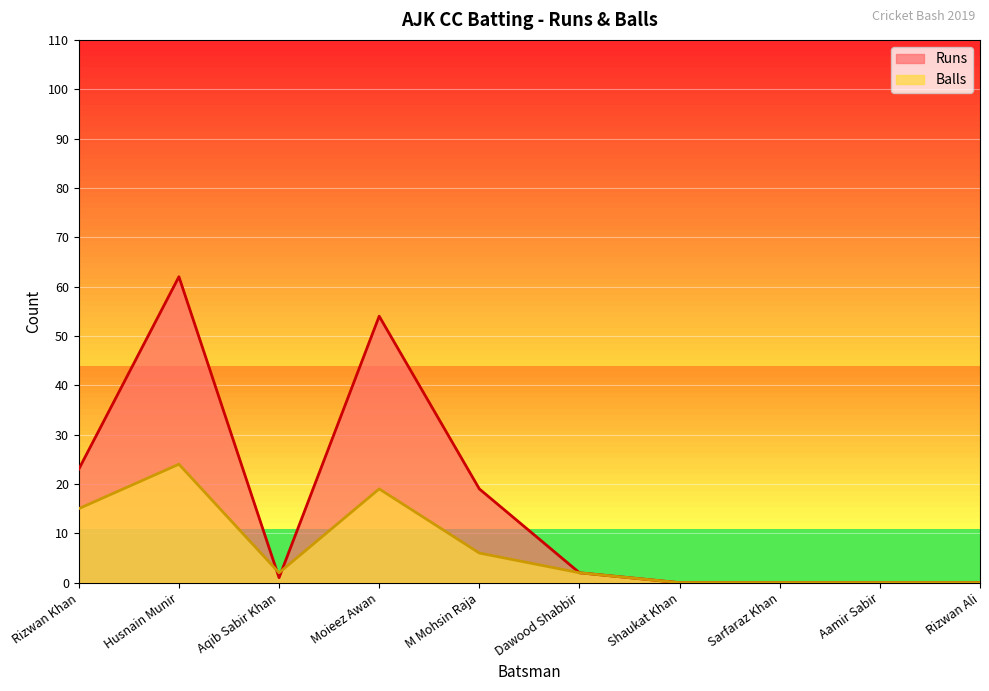

Is it true that Balls equals 0 at Aamir Sabir?

True